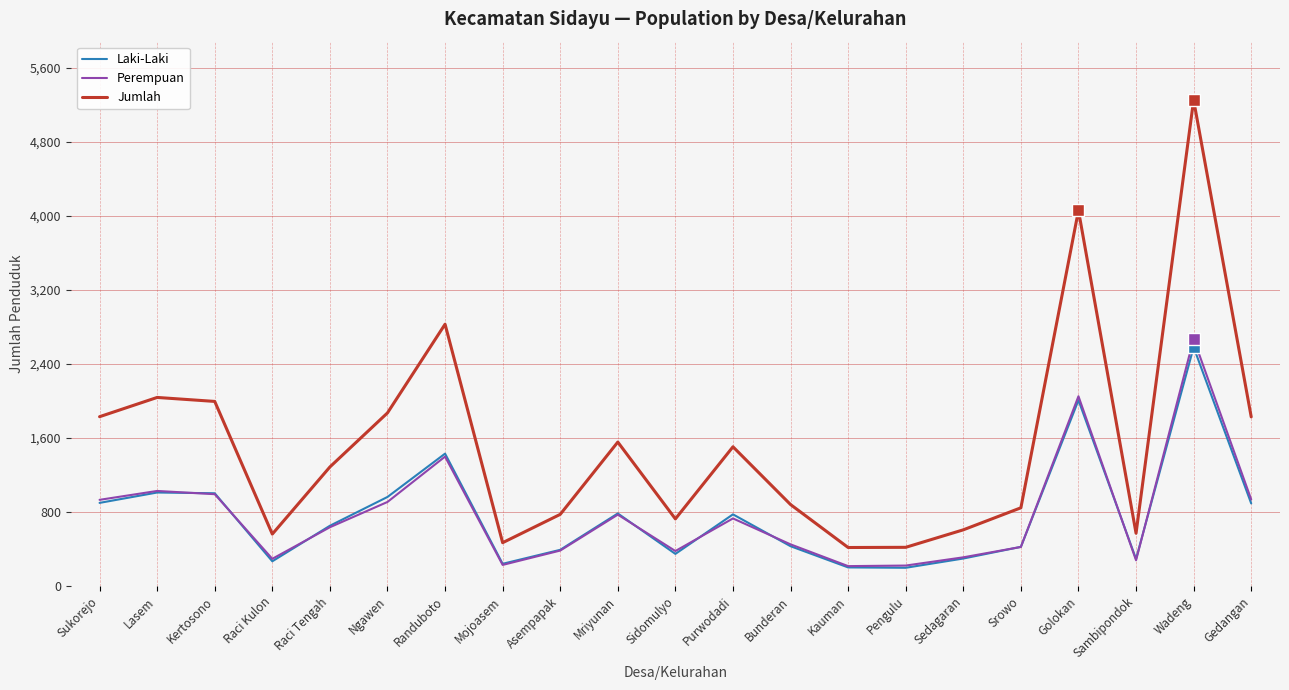

What is the difference between the second highest and minimum values in the Perempuan series?

1835